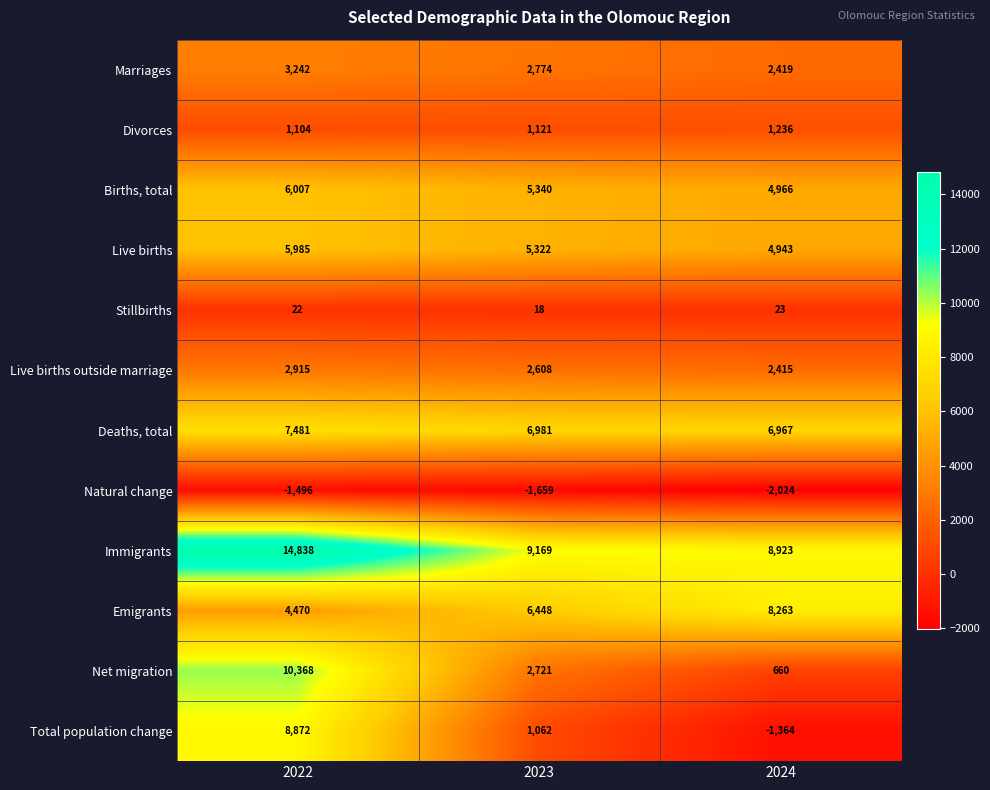

Which series has the largest range (max minus min)?

Total population change